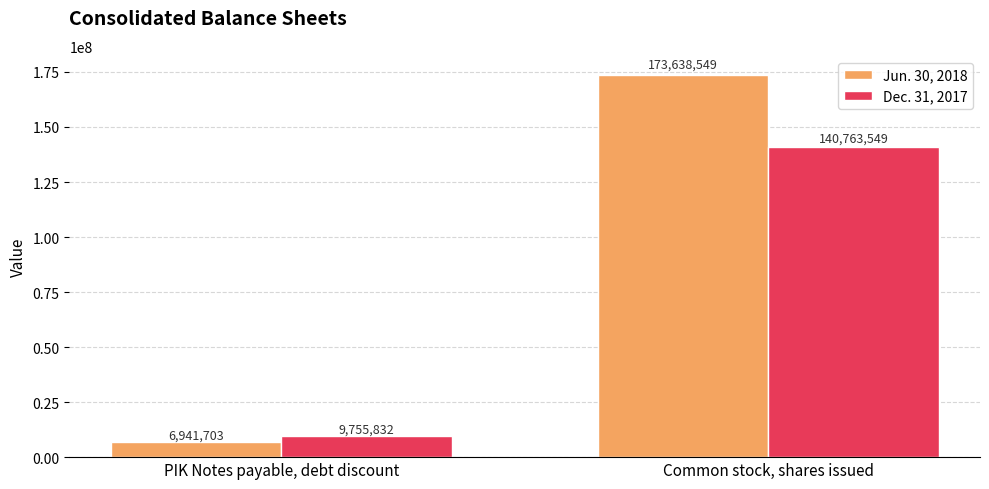

How many series are shown in this chart?

2